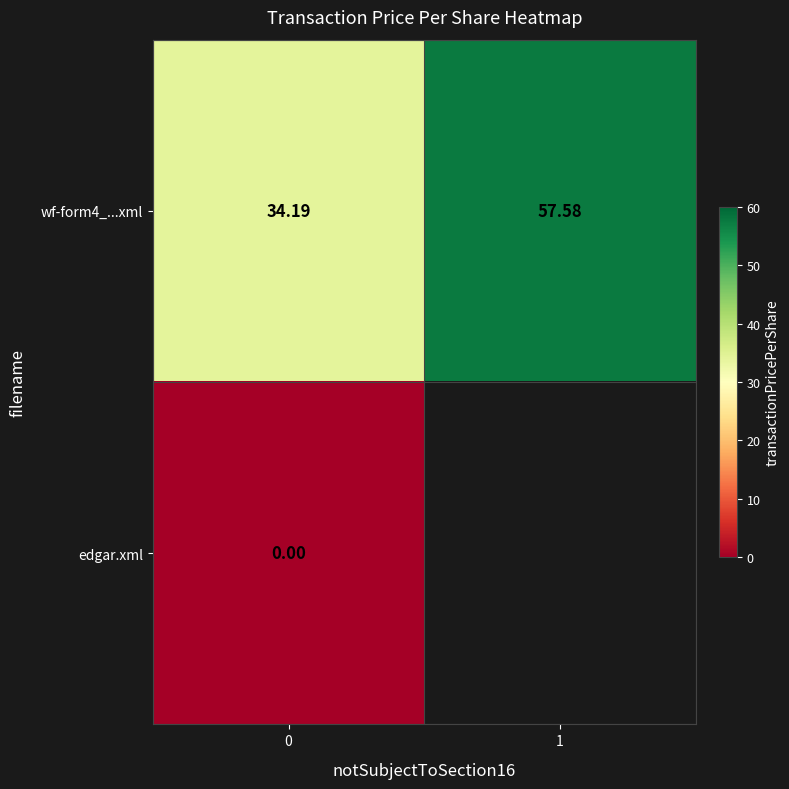

At how many categories does at least one series exceed 30?

2